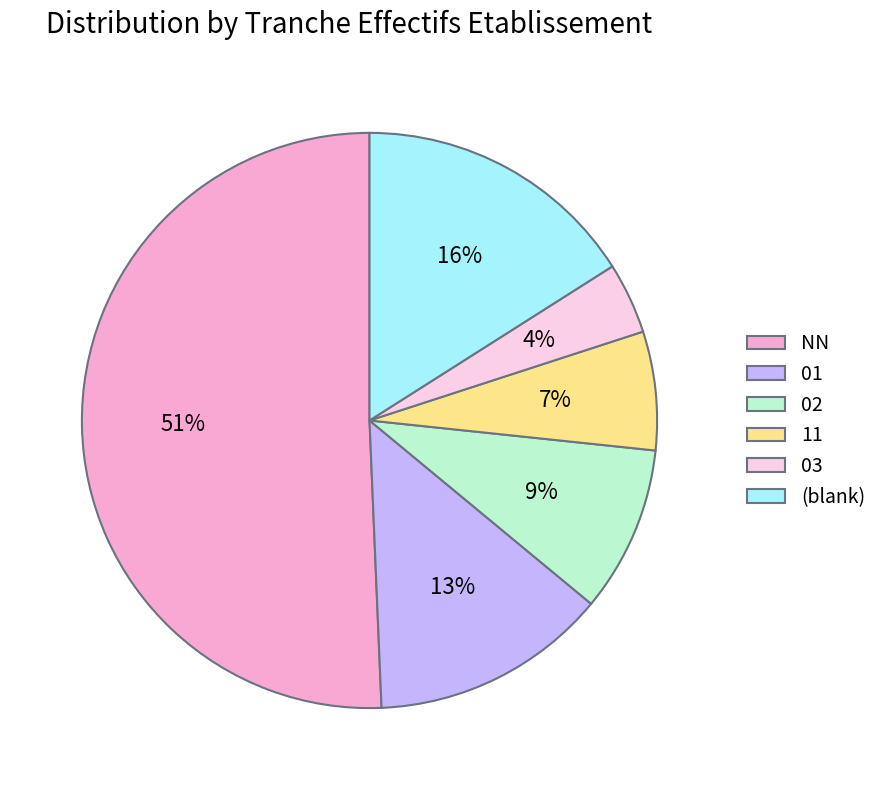

Rank the categories by value from lowest to highest.

03, 11, 02, 01, (blank), NN